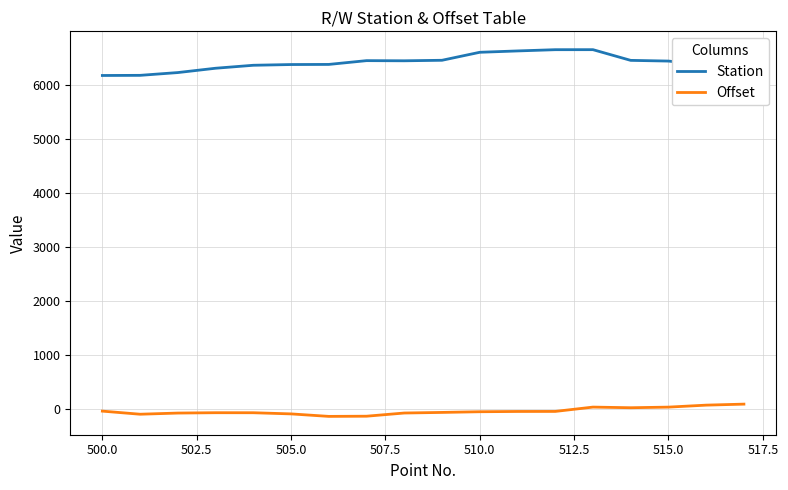

What is the greatest value displayed?

6648.4